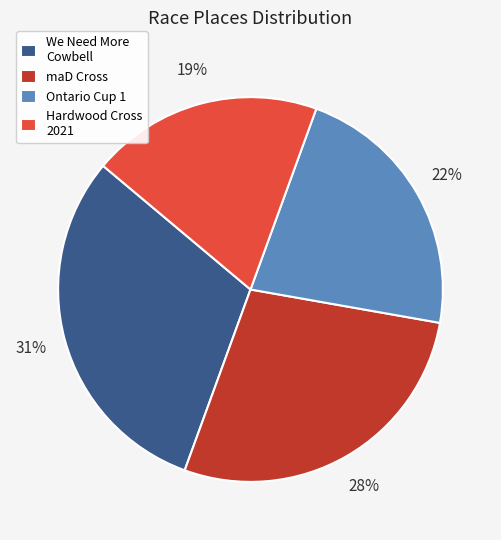

Count the number of slices in the pie.

4